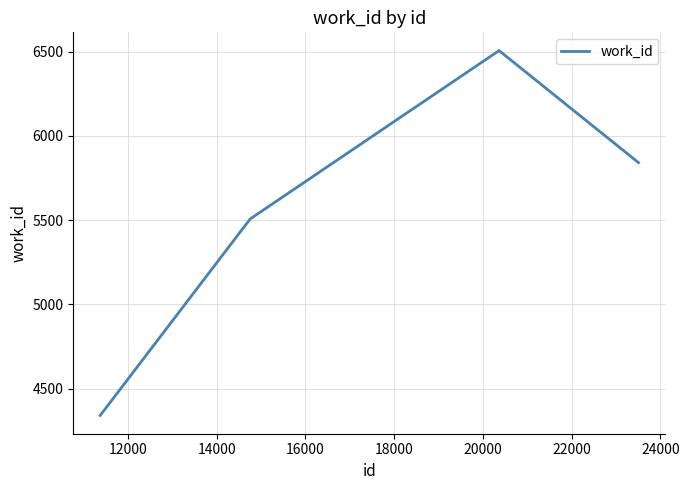

What is the greatest value displayed?

6506